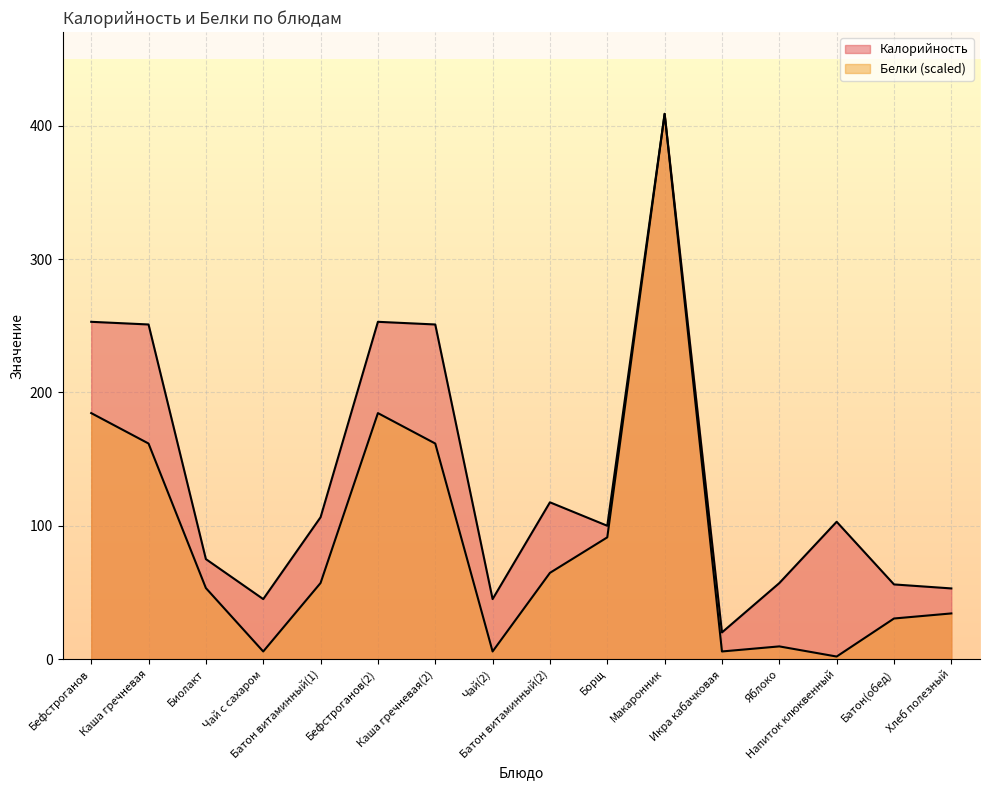

Is it true that Калорийность equals 333.9 at Каша гречневая?

False